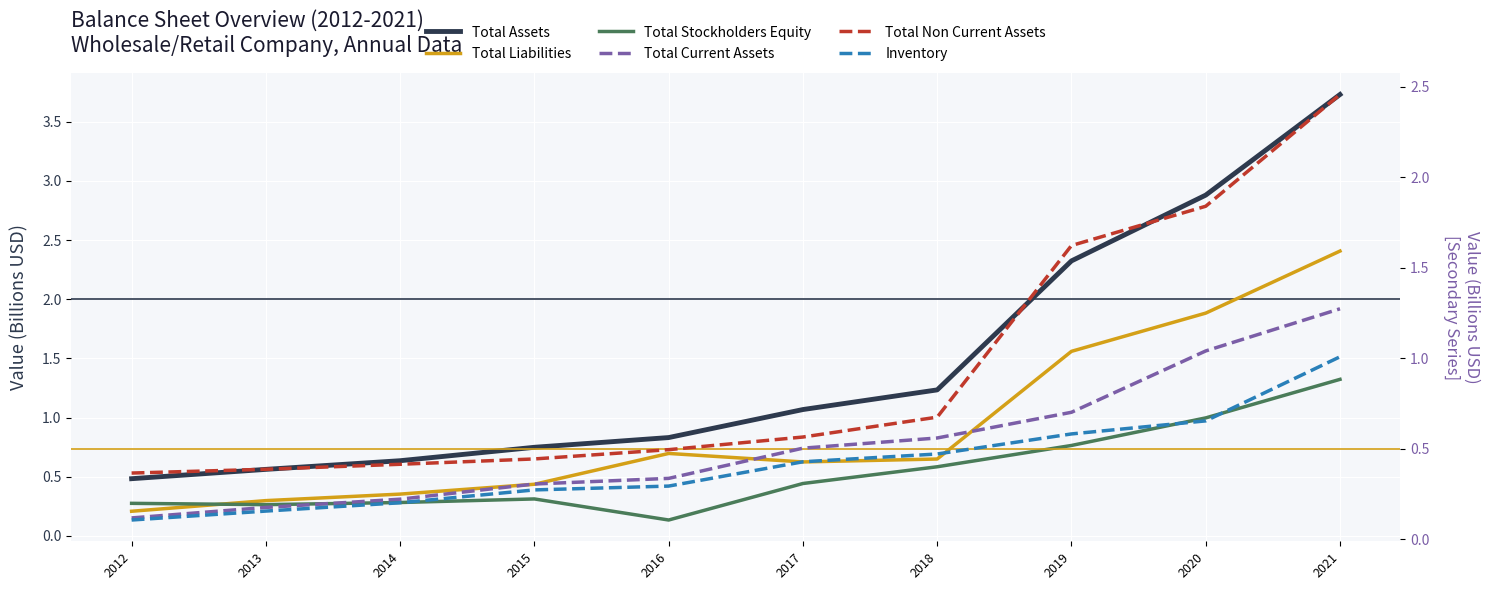

Reading left to right, list all the values displayed in this chart.

Total Assets: 2012=0.5	2013=0.6	2014=0.6	2015=0.7	2016=0.8	2017=1.1	2018=1.2	2019=2.3	2020=2.9	2021=3.7
Total Liabilities: 2012=0.2	2013=0.3	2014=0.4	2015=0.4	2016=0.7	2017=0.6	2018=0.6	2019=1.6	2020=1.9	2021=2.4
Total Stockholders Equity: 2012=0.3	2013=0.3	2014=0.3	2015=0.3	2016=0.1	2017=0.4	2018=0.6	2019=0.8	2020=1.0	2021=1.3
Total Current Assets: 2012=0.1	2013=0.2	2014=0.2	2015=0.3	2016=0.3	2017=0.5	2018=0.6	2019=0.7	2020=1.0	2021=1.3
Total Non Current Assets: 2012=0.4	2013=0.4	2014=0.4	2015=0.4	2016=0.5	2017=0.6	2018=0.7	2019=1.6	2020=1.8	2021=2.5
Inventory: 2012=0.1	2013=0.2	2014=0.2	2015=0.3	2016=0.3	2017=0.4	2018=0.5	2019=0.6	2020=0.7	2021=1.0